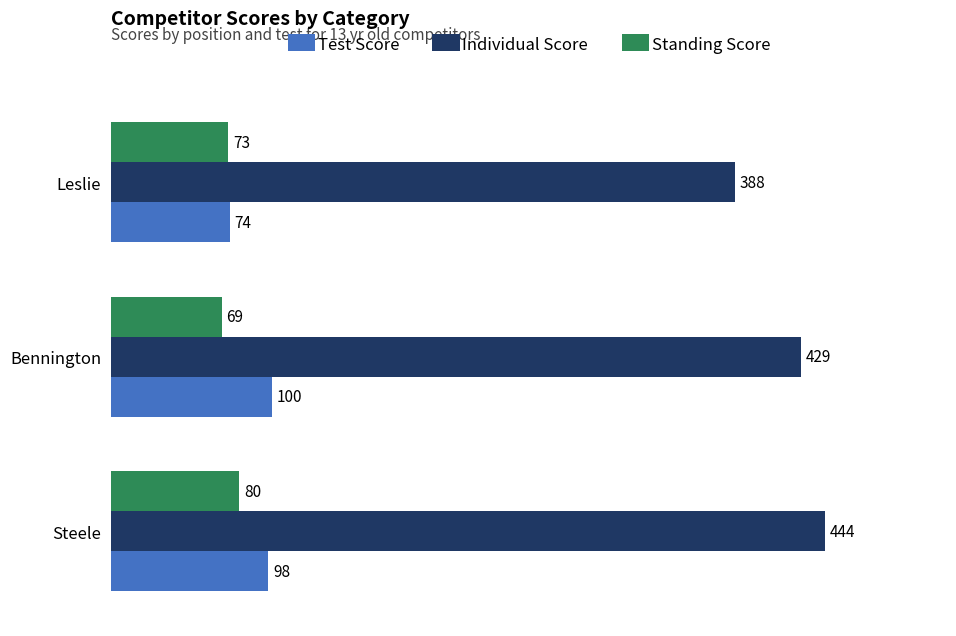

Read the Standing Score value at Bennington, to the nearest 5.

70